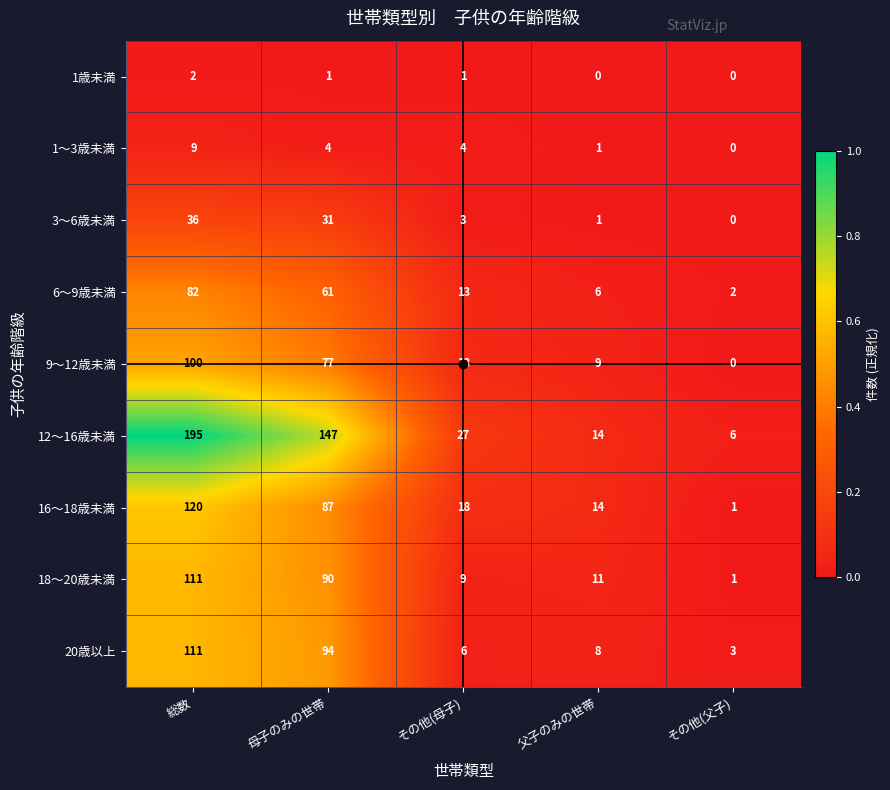

Rank the series at 母子のみの世帯 from lowest to highest value.

1歳未満, 1～3歳未満, 3～6歳未満, 6～9歳未満, 9～12歳未満, 16～18歳未満, 18～20歳未満, 20歳以上, 12～16歳未満